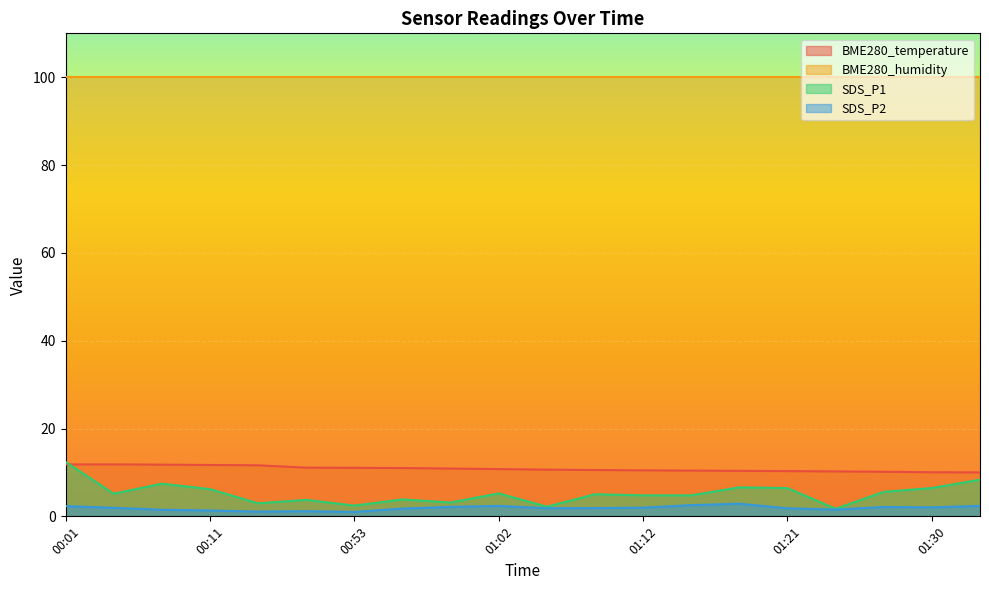

What is the lowest value of the BME280_temperature series?

10.0